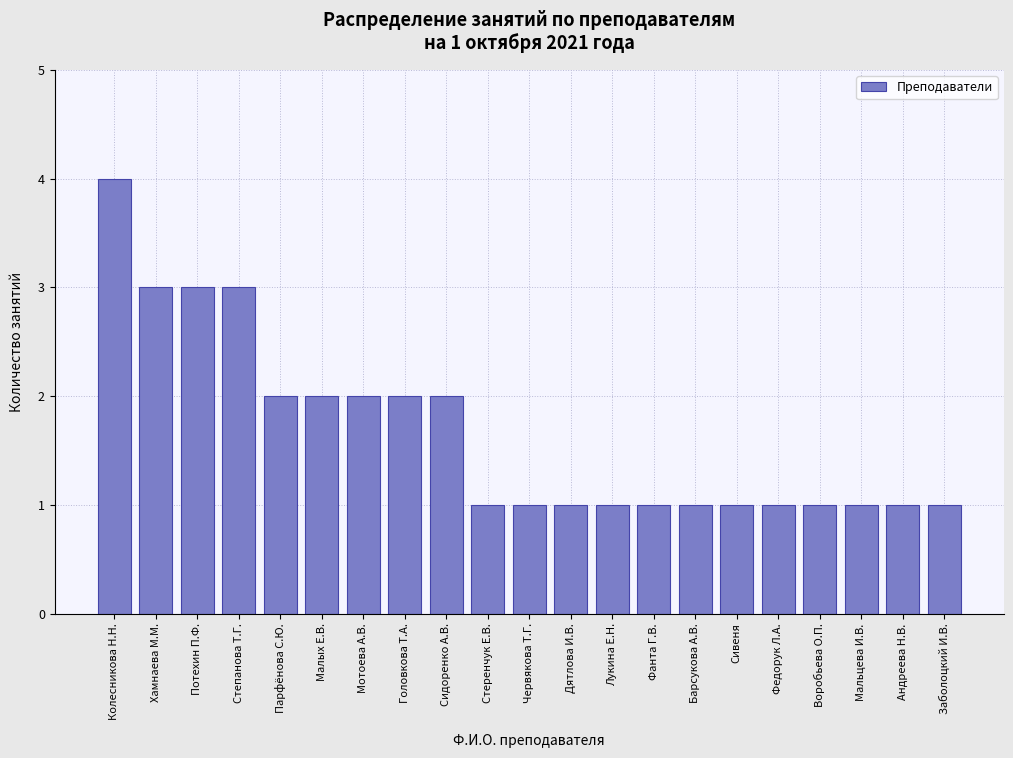

Reading right to left, list all the values displayed in this chart.

1	1	1	1	1	1	1	1	1	1	1	1	2	2	2	2	2	3	3	3	4